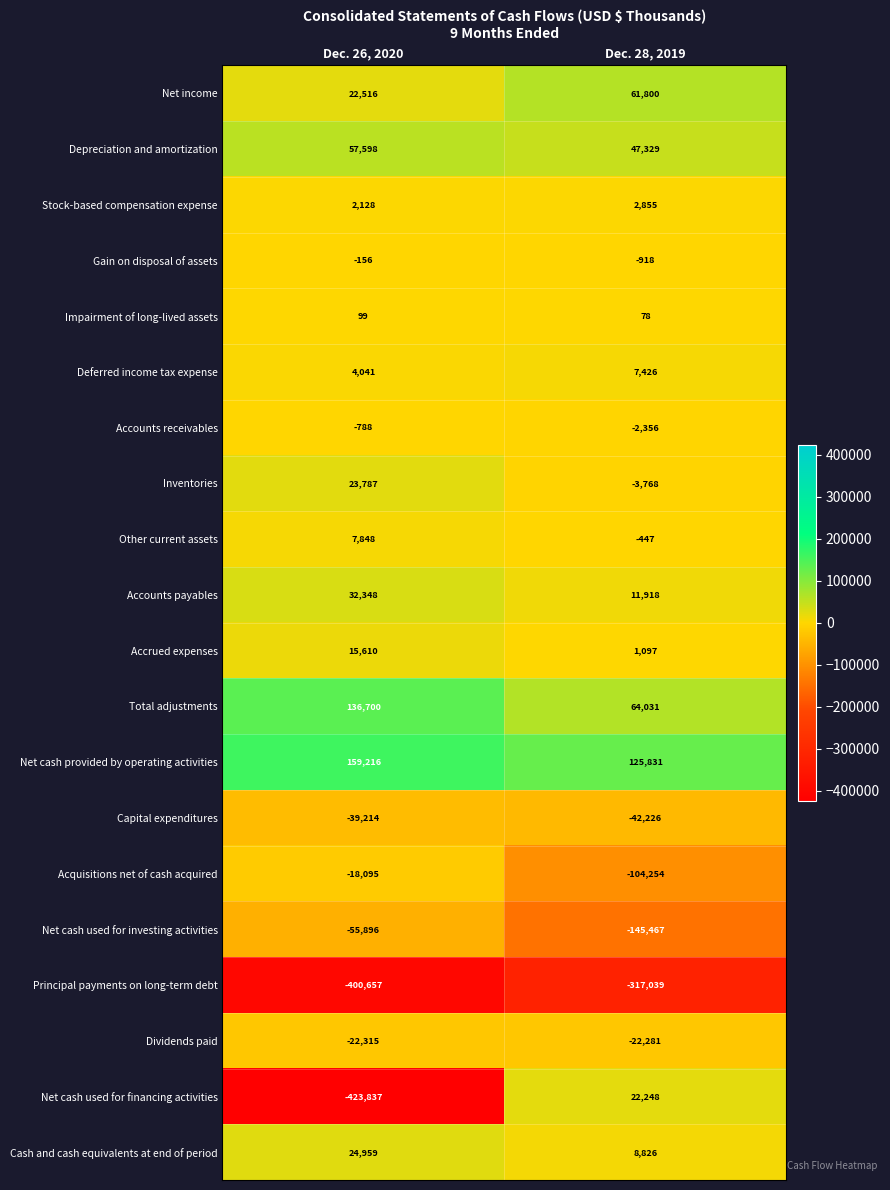

List the series in order of their peak value, highest first.

Net cash provided by operating activities, Total adjustments, Net income, Depreciation and amortization, Accounts payables, Cash and cash equivalents at end of period, Inventories, Net cash used for financing activities, Accrued expenses, Other current assets, Deferred income tax expense, Stock-based compensation expense, Impairment of long-lived assets, Gain on disposal of assets, Accounts receivables, Acquisitions net of cash acquired, Dividends paid, Capital expenditures, Net cash used for investing activities, Principal payments on long-term debt